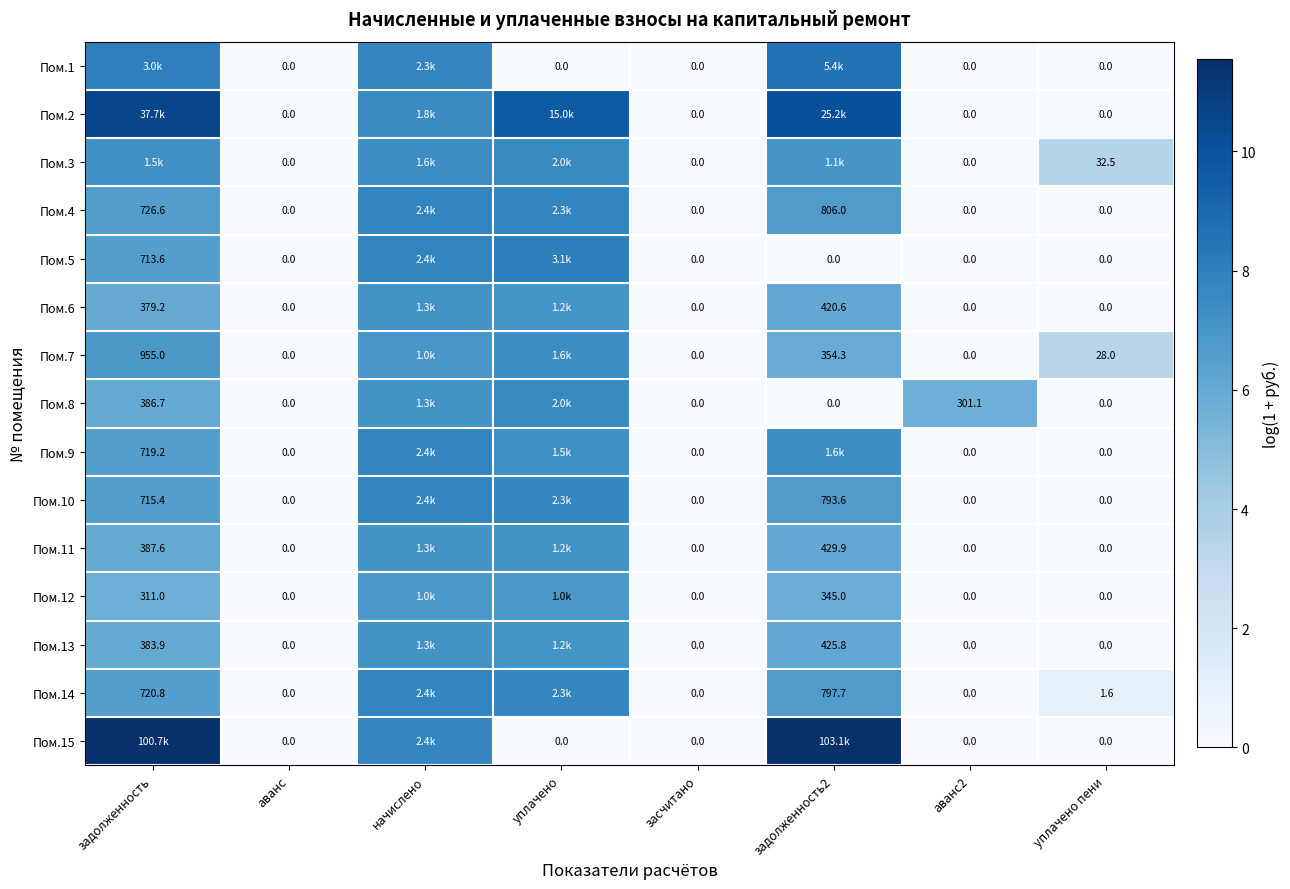

Which category has the lowest value in the Пом.12 series?

аванс